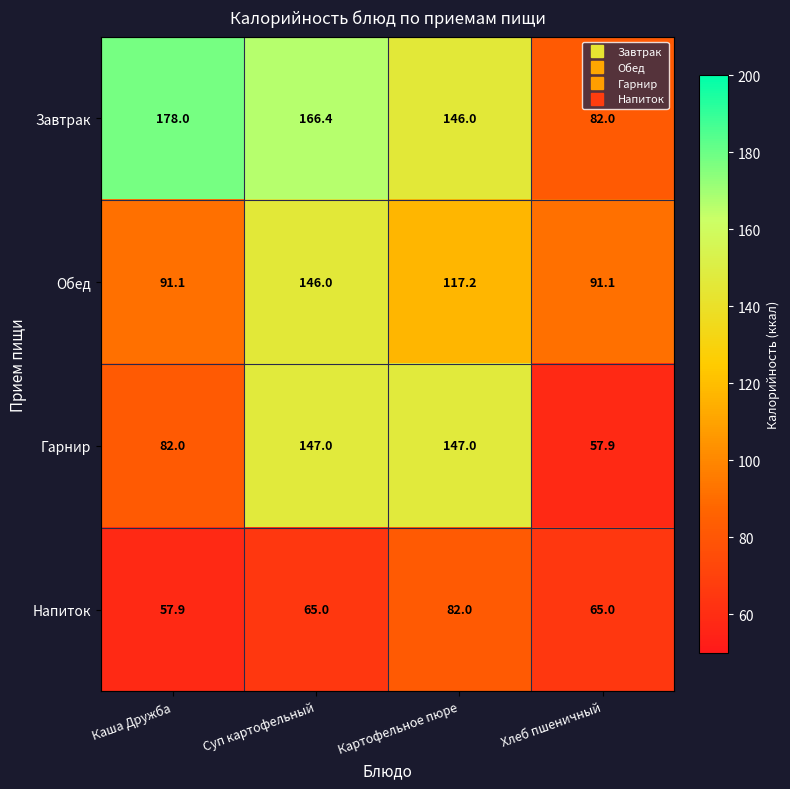

Between Суп картофельный and Картофельное пюре, which series saw the biggest shift?

Обед